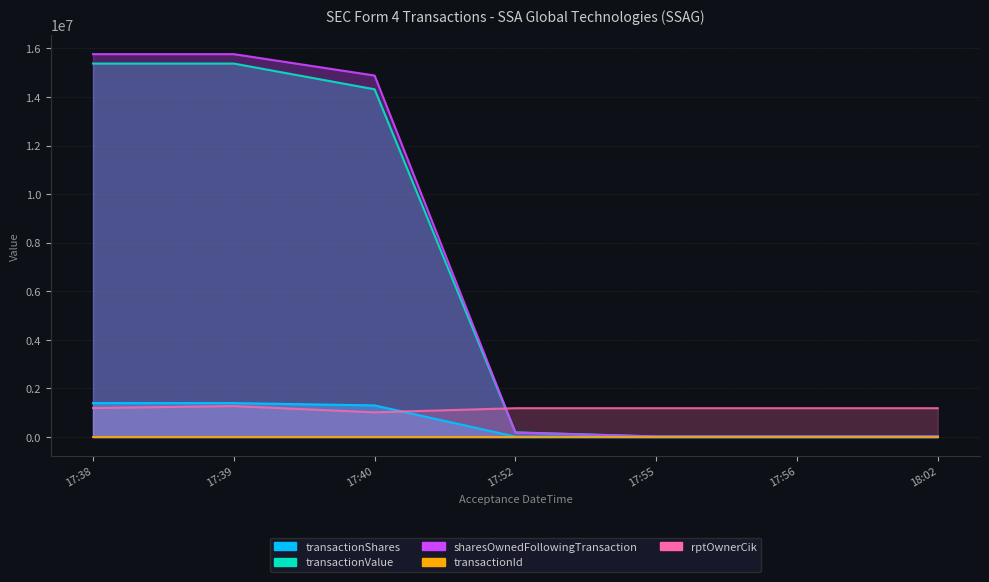

What is the difference between the maximum and minimum values in the sharesOwnedFollowingTransaction series?

15741710